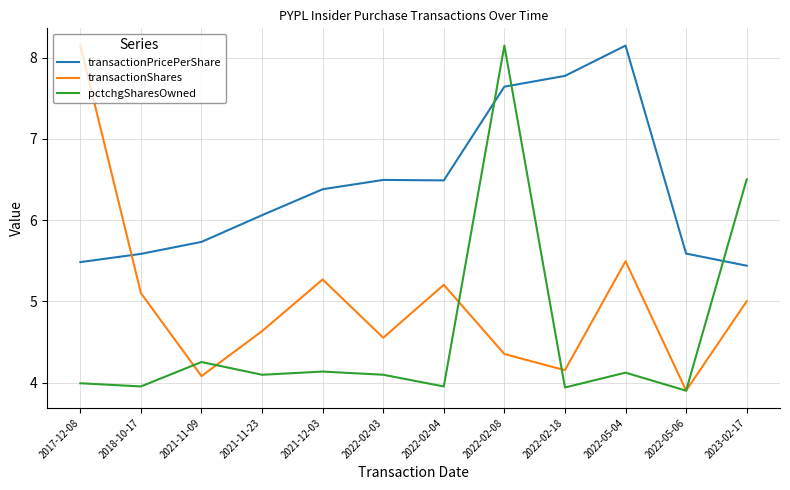

Is the value of pctchgSharesOwned at 2021-11-23 greater than the value of transactionPricePerShare at 2022-05-04?

No